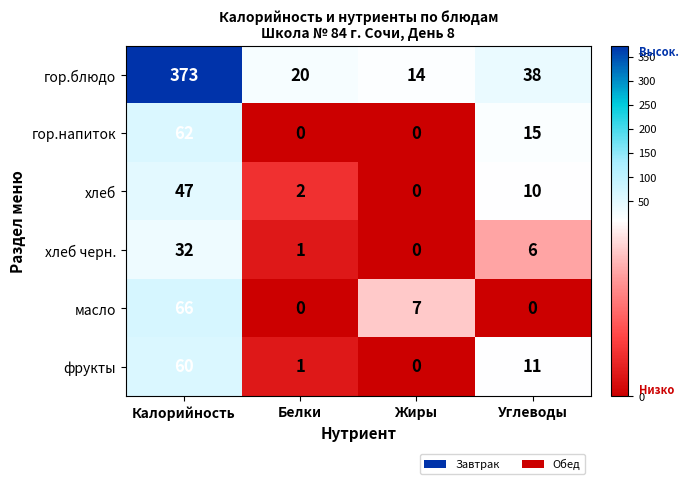

What is the difference between the maximum and second lowest values in the гор.блюдо series?

353